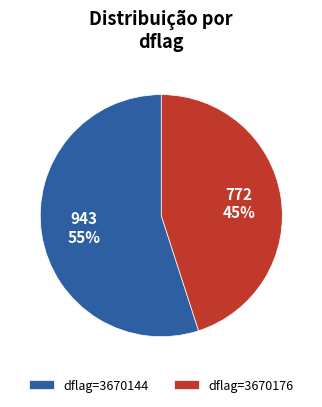

Combined, do dflag=3670144 and dflag=3670176 account for over 50%?

Yes